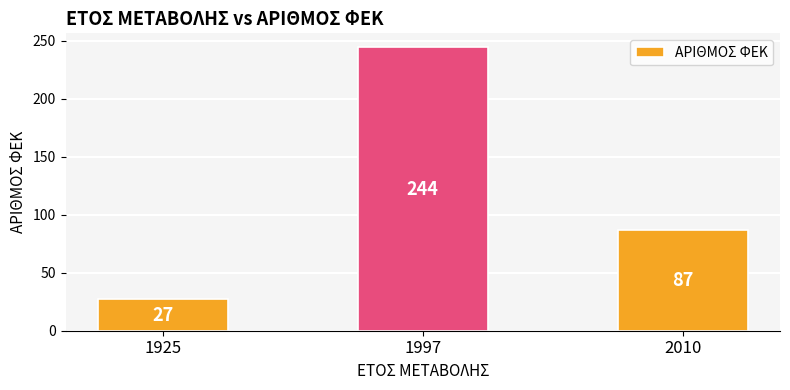

How many categories are shown in the chart?

3